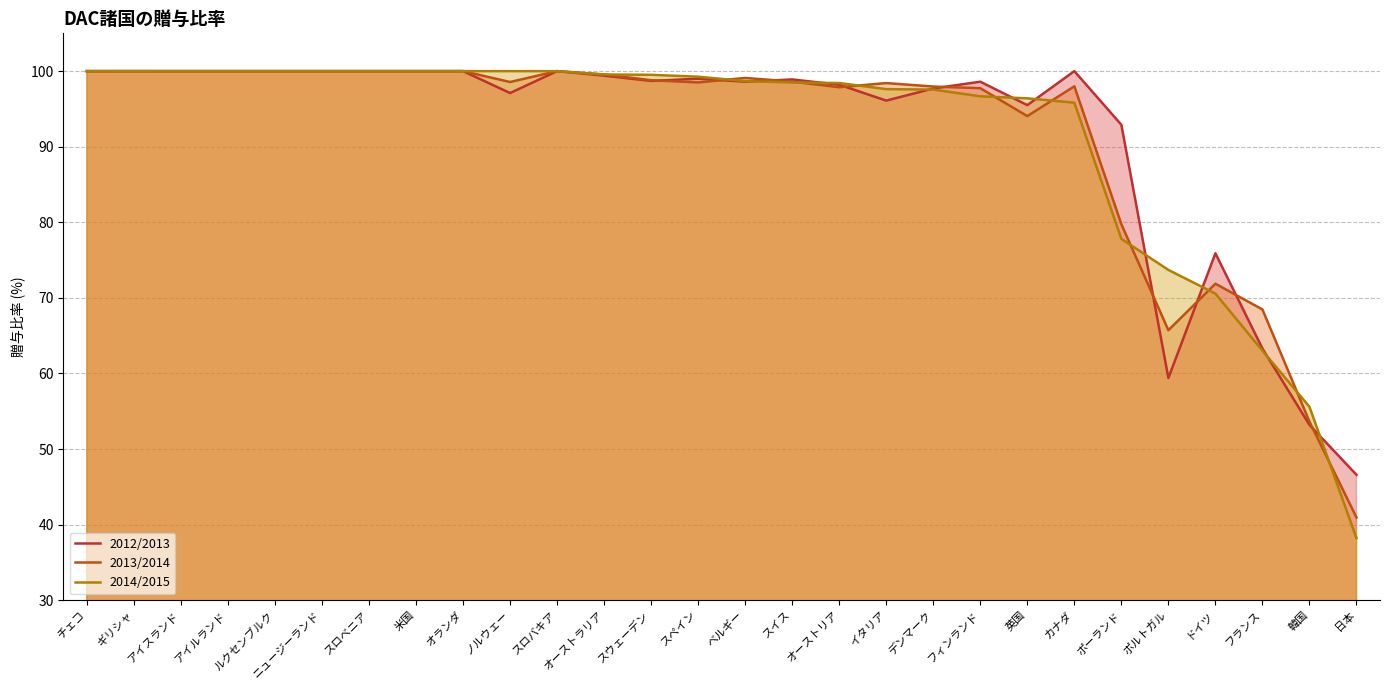

What is the label of the 25th point from the right?

アイルランド